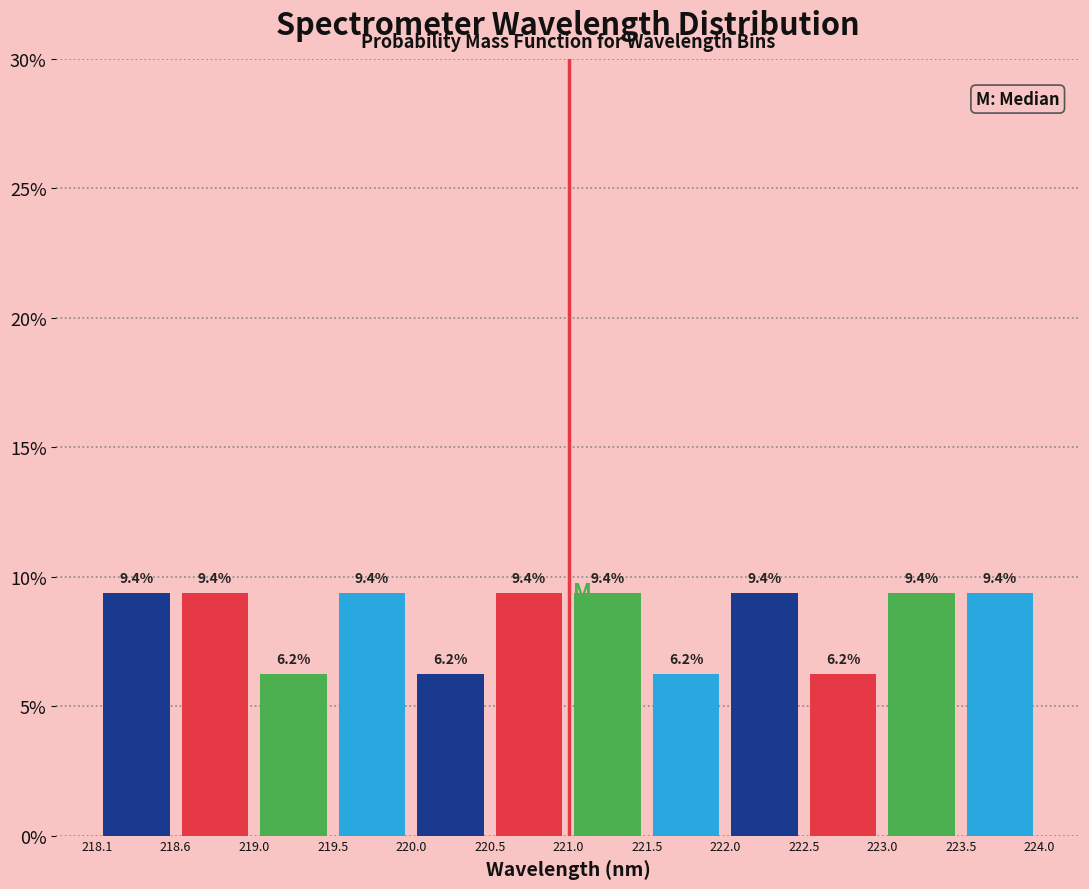

Reading left to right, transcribe this chart: for each bar, give the range it covers on the x-axis and its height.

218.1 to 218.6: 9.4
218.6 to 219.0: 9.4
219.0 to 219.5: 6.2
219.5 to 220.0: 9.4
220.0 to 220.5: 6.2
220.5 to 221.0: 9.4
221.0 to 221.5: 9.4
221.5 to 222.0: 6.2
222.0 to 222.5: 9.4
222.5 to 223.0: 6.2
223.0 to 223.5: 9.4
223.5 to 224.0: 9.4